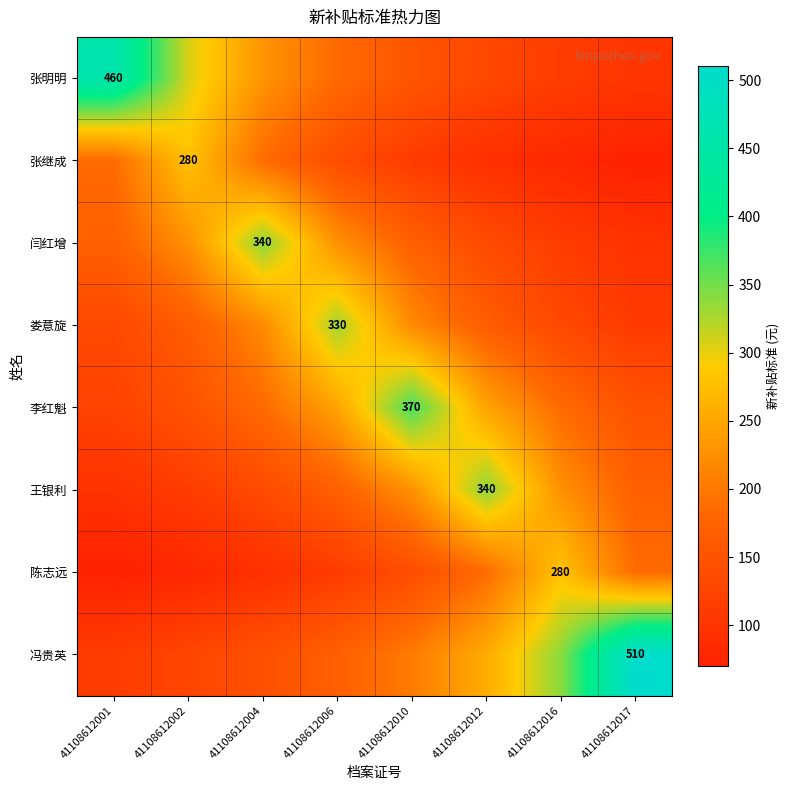

Where does the 闫红增 series first go above 170?

41108612002